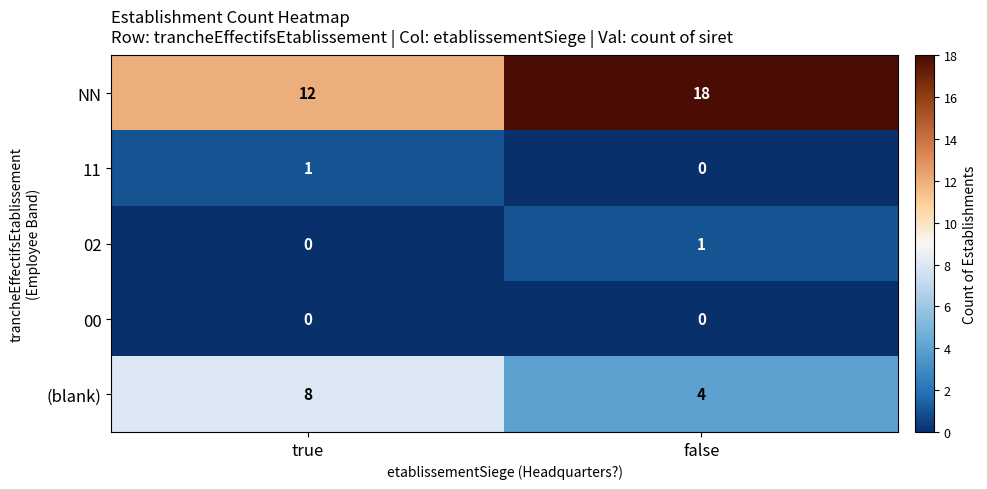

Reading left to right, transcribe all the data shown in this chart.

NN: true=12	false=18
11: true=1	false=0
02: true=0	false=1
00: true=0	false=0
(blank): true=8	false=4